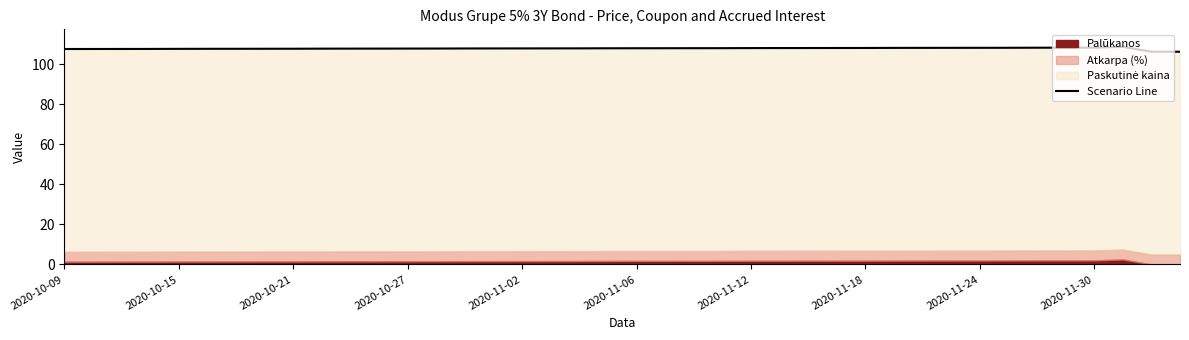

Between 37 and 13, which is larger?

37